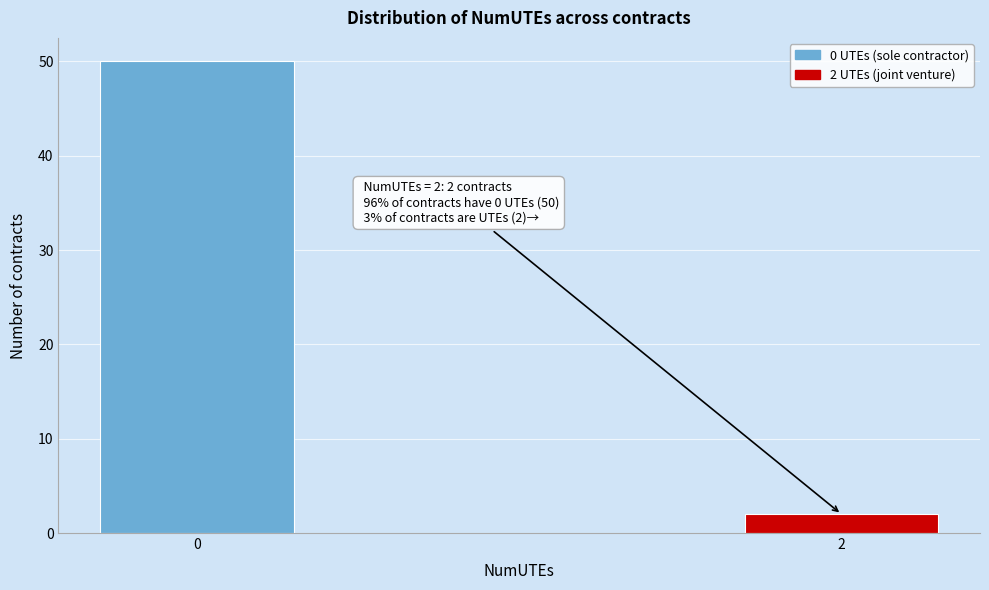

Reading right to left, what are all the values shown in this chart?

2	50